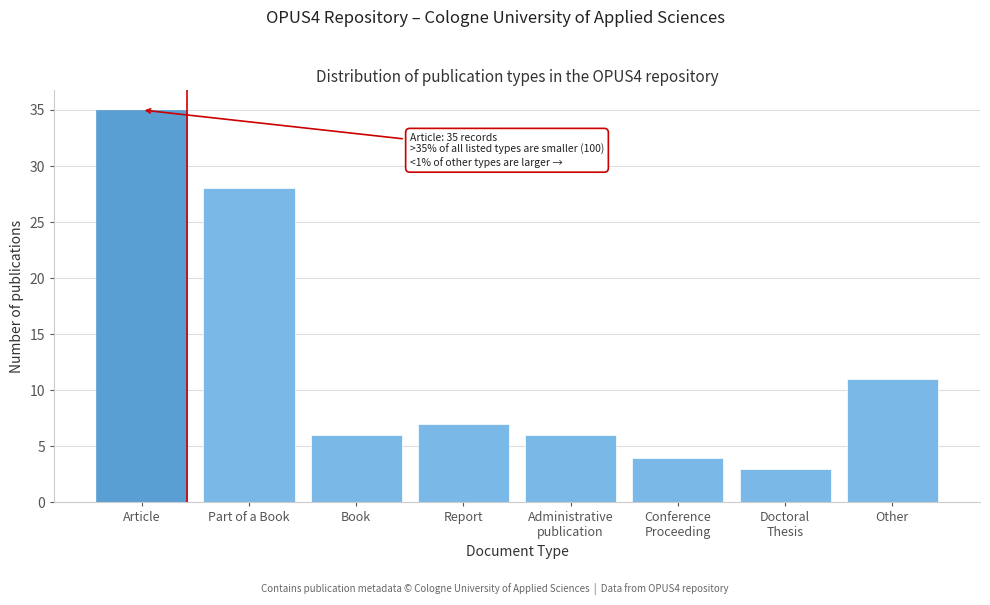

Reading left to right, extract all data points from this chart.

35	28	6	7	6	4	3	11